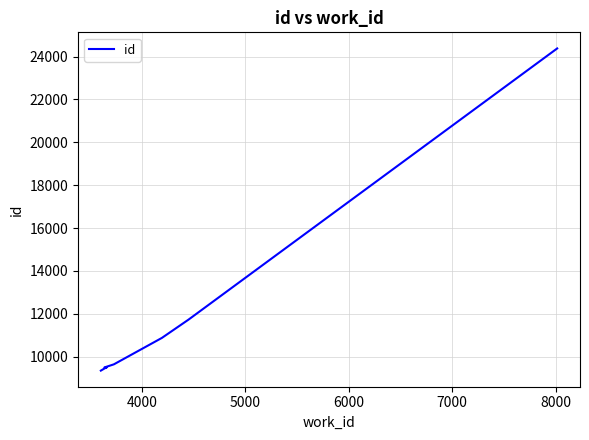

What is the label of the 4th point from the right?

8000